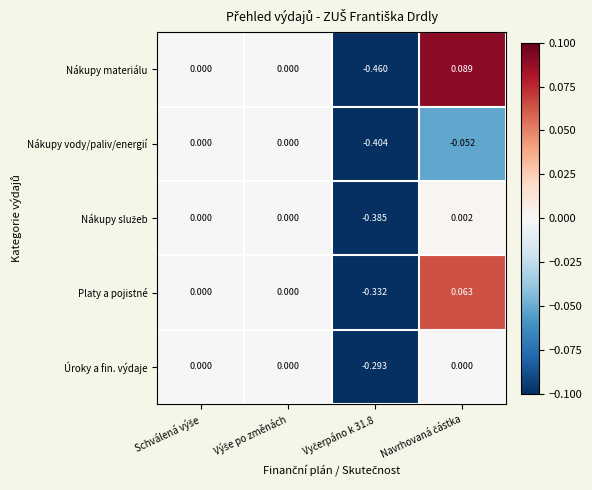

Which series has the widest spread of values?

Nákupy materiálu